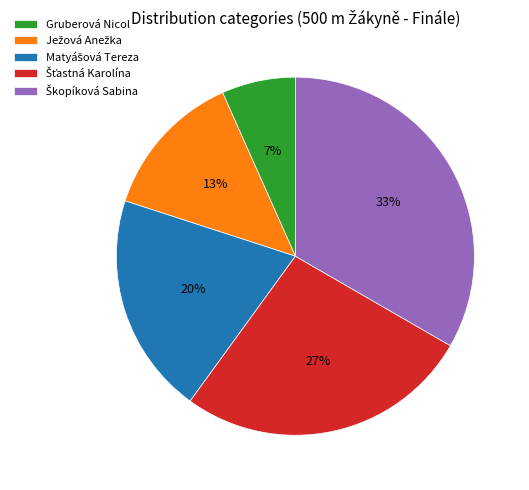

How many slices are in this pie chart?

5